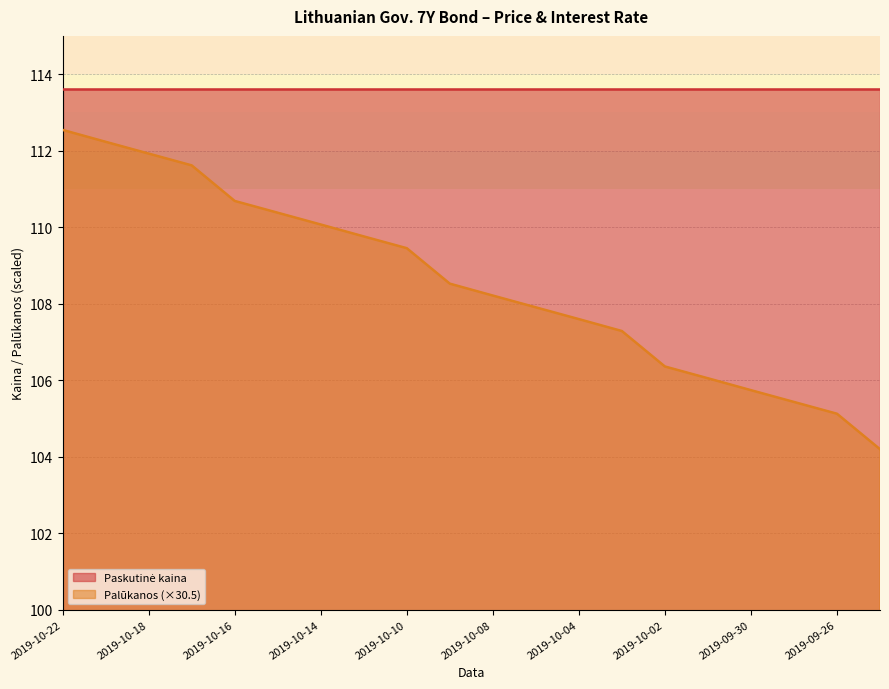

What value does the data have at 2019-10-04?

107.6